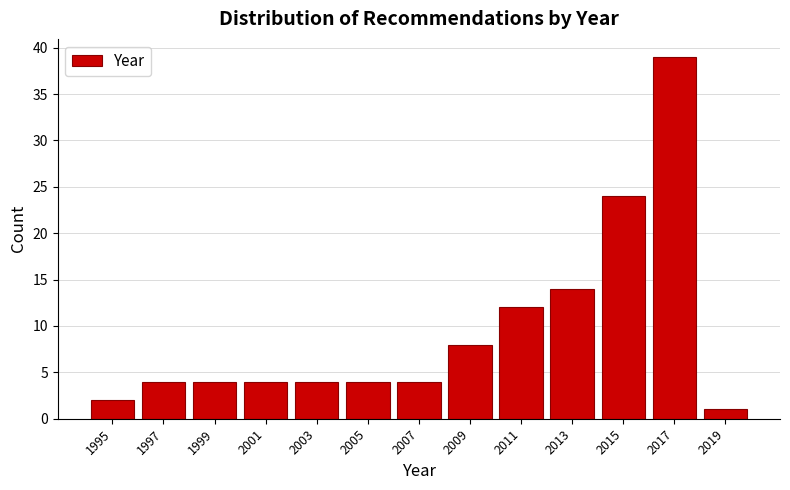

Reading left to right, transcribe this chart: for each bar, give the range it covers on the x-axis and its height. The values are not printed on the chart, so give them approximately, as read against the axis.

1994 to 1996: 2
1996 to 1998: 4
1998 to 2000: 4
2000 to 2002: 4
2002 to 2004: 4
2004 to 2006: 4
2006 to 2008: 4
2008 to 2010: 8
2010 to 2012: 12
2012 to 2014: 14
2014 to 2016: 24
2016 to 2018: 39
2018 to 2020: 1